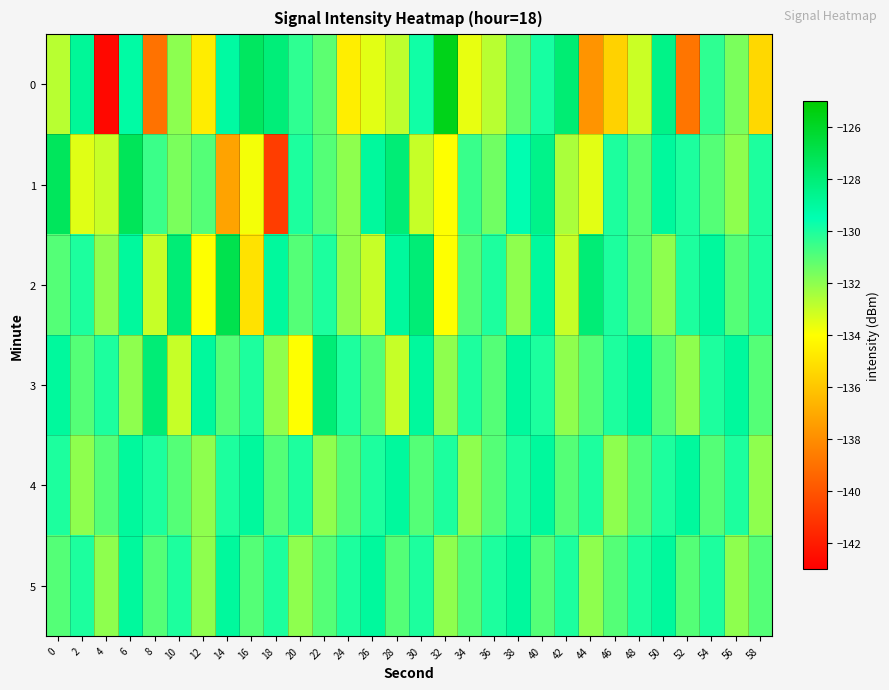

How many distinct data groups are displayed?

6